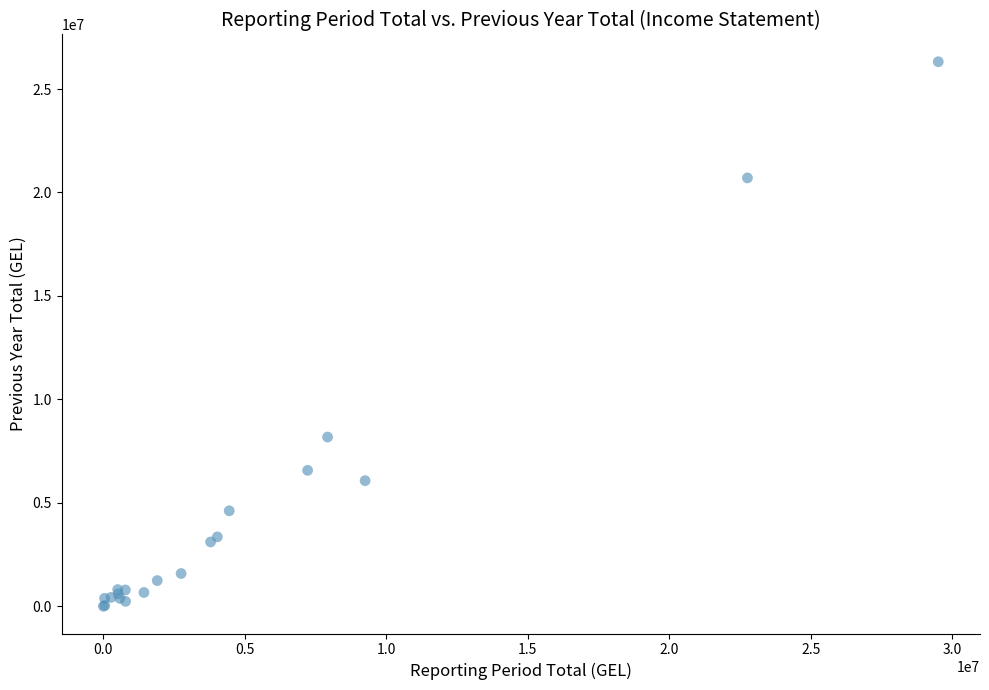

What Y value in the scatter plot is closest to 13159562?

8179219.3